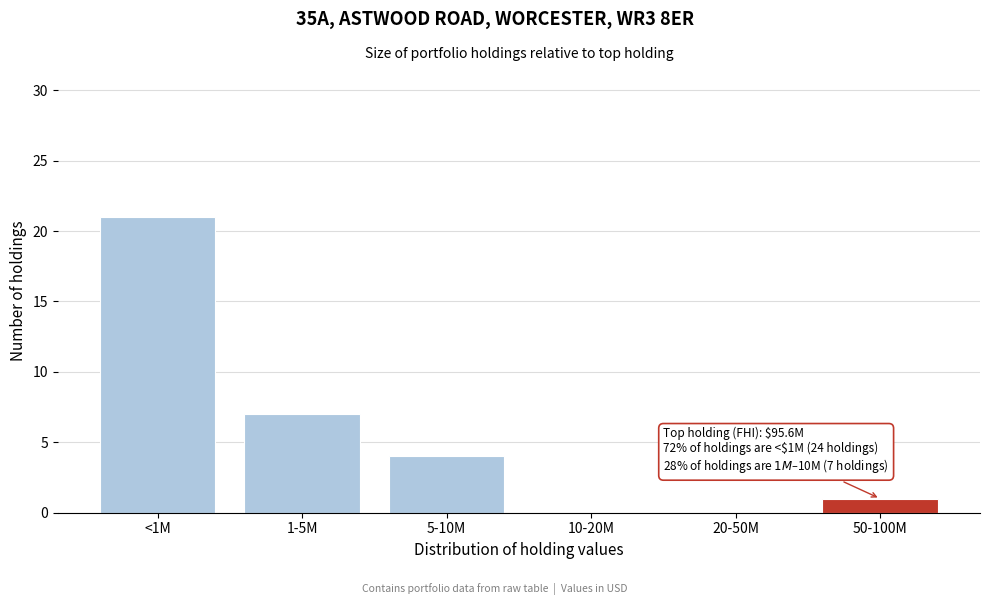

Reading left to right, what are all the values shown in this chart?

<1M=21	1-5M=7	5-10M=4	10-20M=0	20-50M=0	50-100M=1